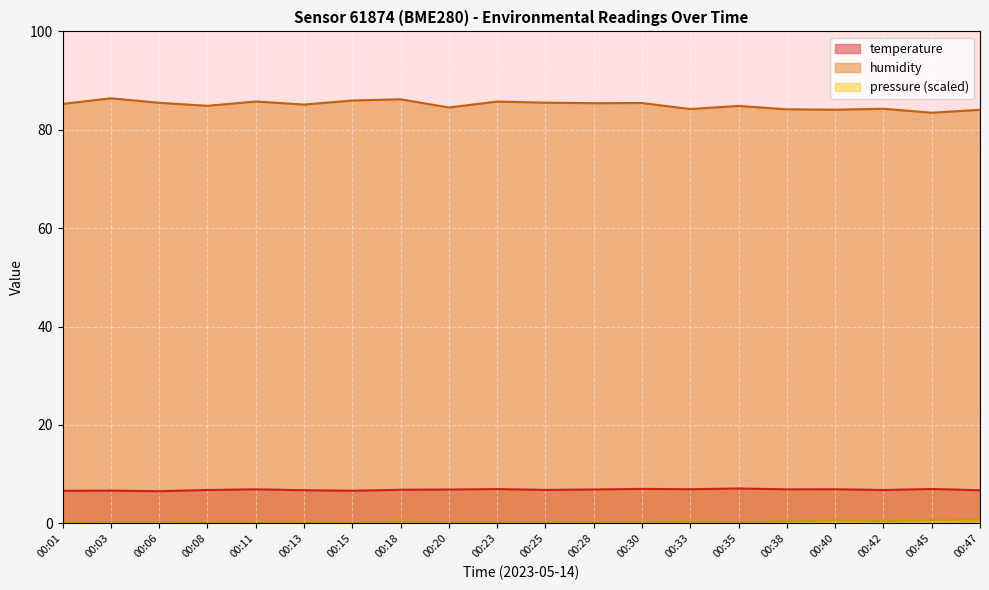

Reading left to right, what are all the values shown in this chart?

temperature: 00:01=6.6	00:03=6.7	00:06=6.5	00:08=6.8	00:11=6.9	00:13=6.7	00:15=6.6	00:18=6.8	00:20=6.9	00:23=7.0	00:25=6.8	00:28=6.9	00:30=7.0	00:33=6.9	00:35=7.1	00:38=6.9	00:40=6.9	00:42=6.8	00:45=7.0	00:47=6.7
humidity: 00:01=85.3	00:03=86.4	00:06=85.5	00:08=84.9	00:11=85.8	00:13=85.1	00:15=86.0	00:18=86.2	00:20=84.5	00:23=85.7	00:25=85.5	00:28=85.4	00:30=85.4	00:33=84.2	00:35=84.8	00:38=84.2	00:40=84.1	00:42=84.3	00:45=83.5	00:47=84.1
pressure: 00:01=0.1	00:03=0.3	00:06=0.3	00:08=0.0	00:11=0.0	00:13=0.0	00:15=0.2	00:18=0.4	00:20=0.2	00:23=0.2	00:25=0.3	00:28=0.2	00:30=0.3	00:33=0.3	00:35=0.2	00:38=0.4	00:40=0.6	00:42=0.5	00:45=0.7	00:47=0.8